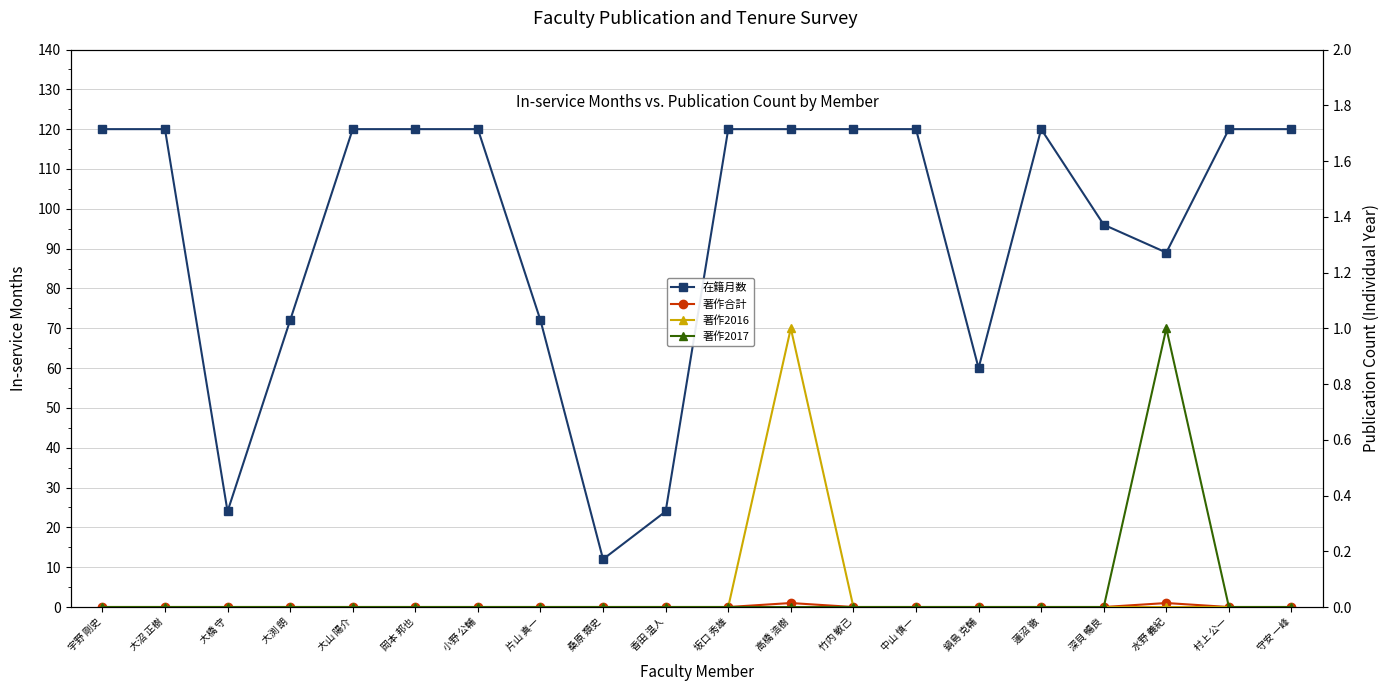

What is the highest value of the 著作合計 series?

1